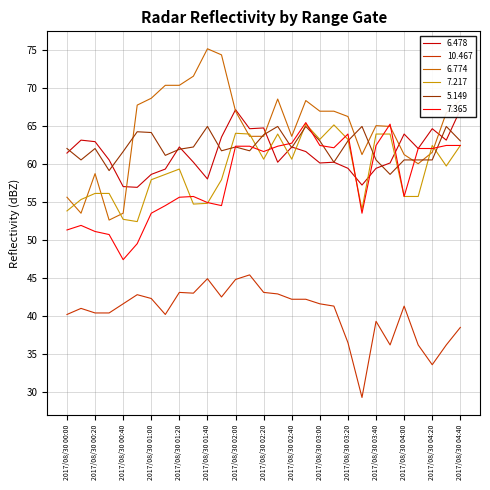

Where is the first local maximum for 10.467?

2017/08/30 00:10